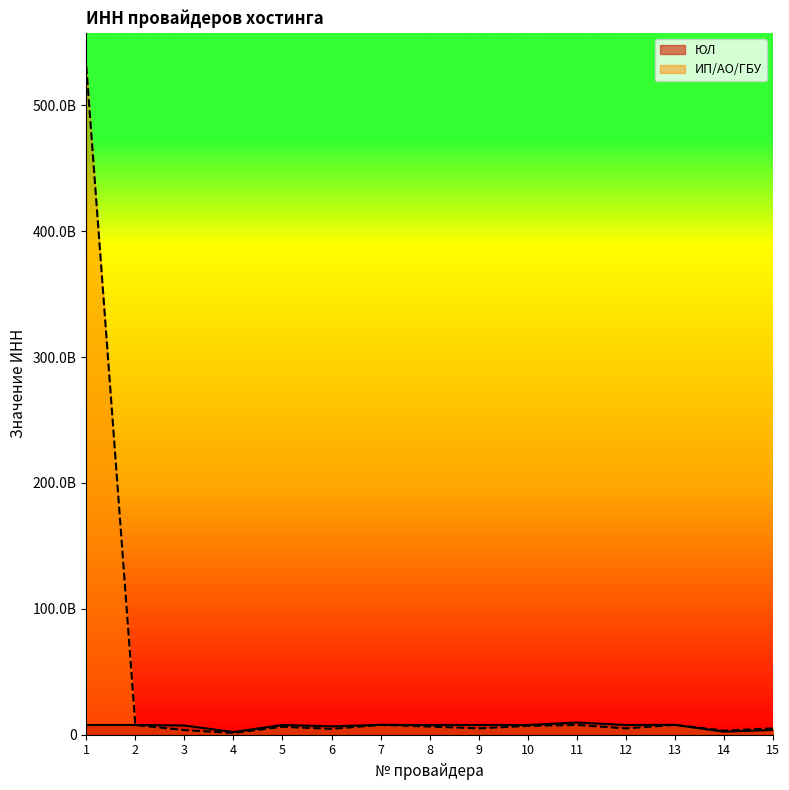

True or false: ЮЛ has a value of 7740000020 at 5.

True